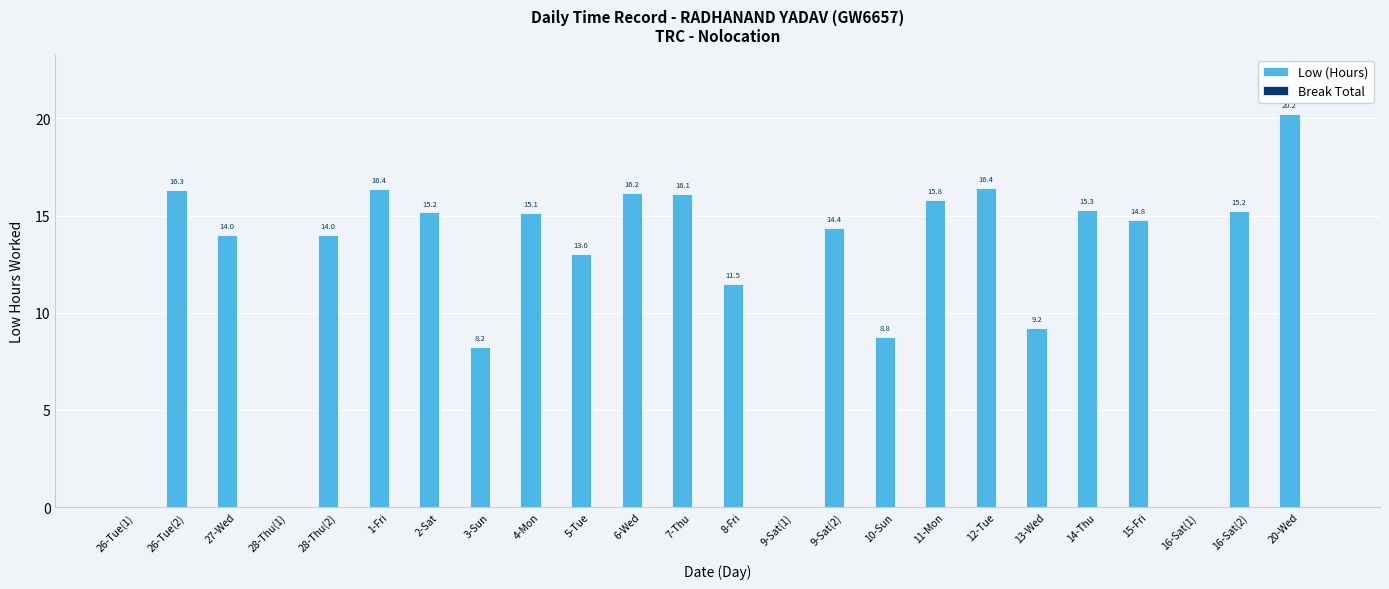

Reading left to right, extract all data points from this chart.

26-Tue(1)=0.0	26-Tue(2)=16.3	27-Wed=14.0	28-Thu(1)=0.0	28-Thu(2)=14.0	1-Fri=16.4	2-Sat=15.2	3-Sun=8.2	4-Mon=15.1	5-Tue=13.0	6-Wed=16.2	7-Thu=16.1	8-Fri=11.5	9-Sat(1)=0.0	9-Sat(2)=14.4	10-Sun=8.8	11-Mon=15.8	12-Tue=16.4	13-Wed=9.2	14-Thu=15.3	15-Fri=14.8	16-Sat(1)=0.0	16-Sat(2)=15.2	20-Wed=20.2